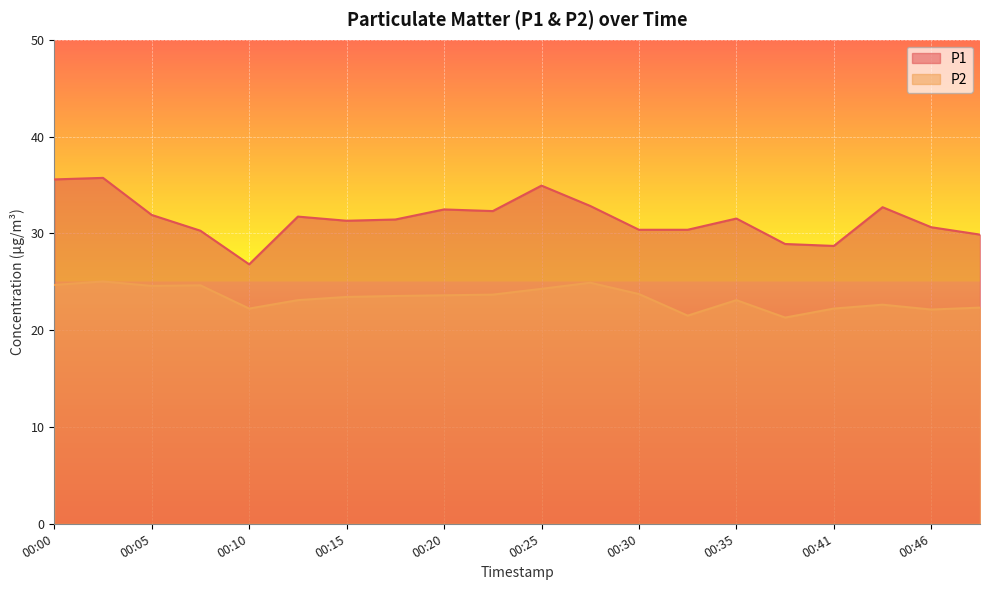

True or false: P1 has more than 2 points higher than both neighbors.

True